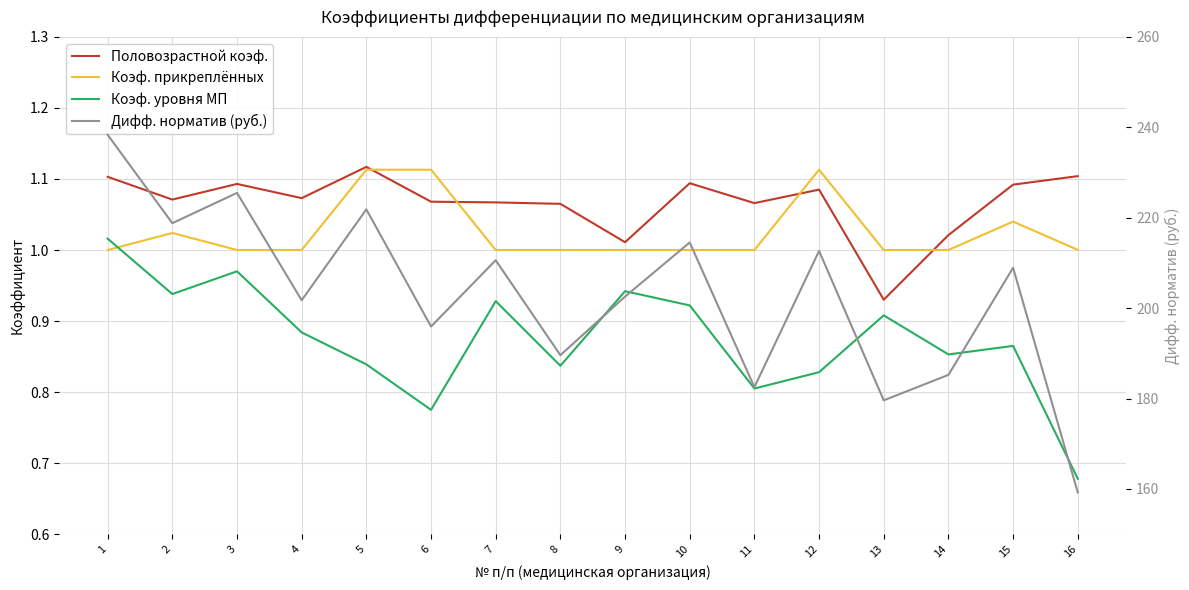

The value of Коэф. уровня МП at 7 is 0.9. True or false?

True